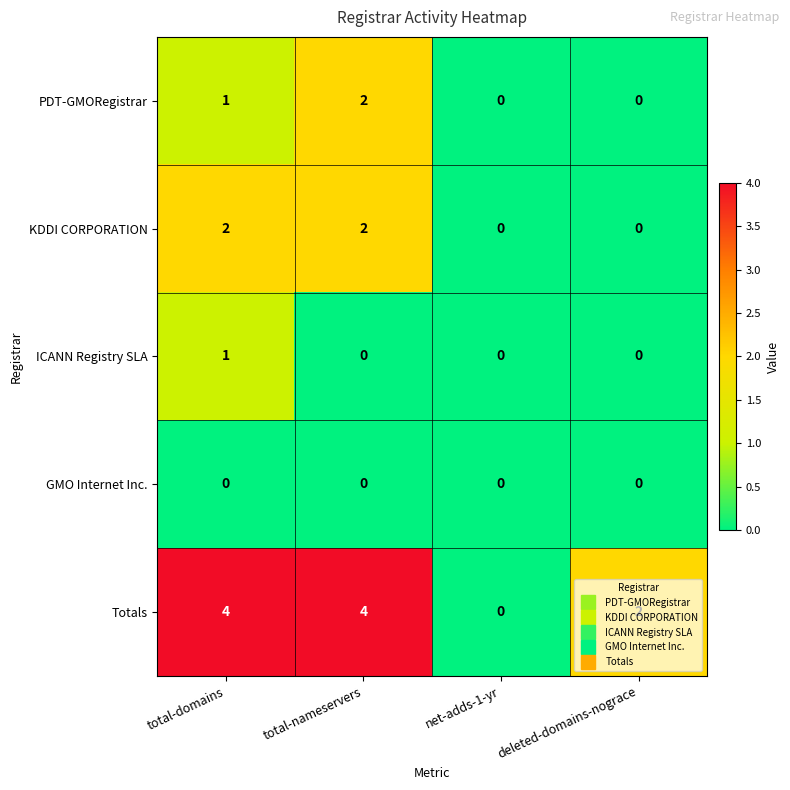

What is the sum of all Totals values?

10